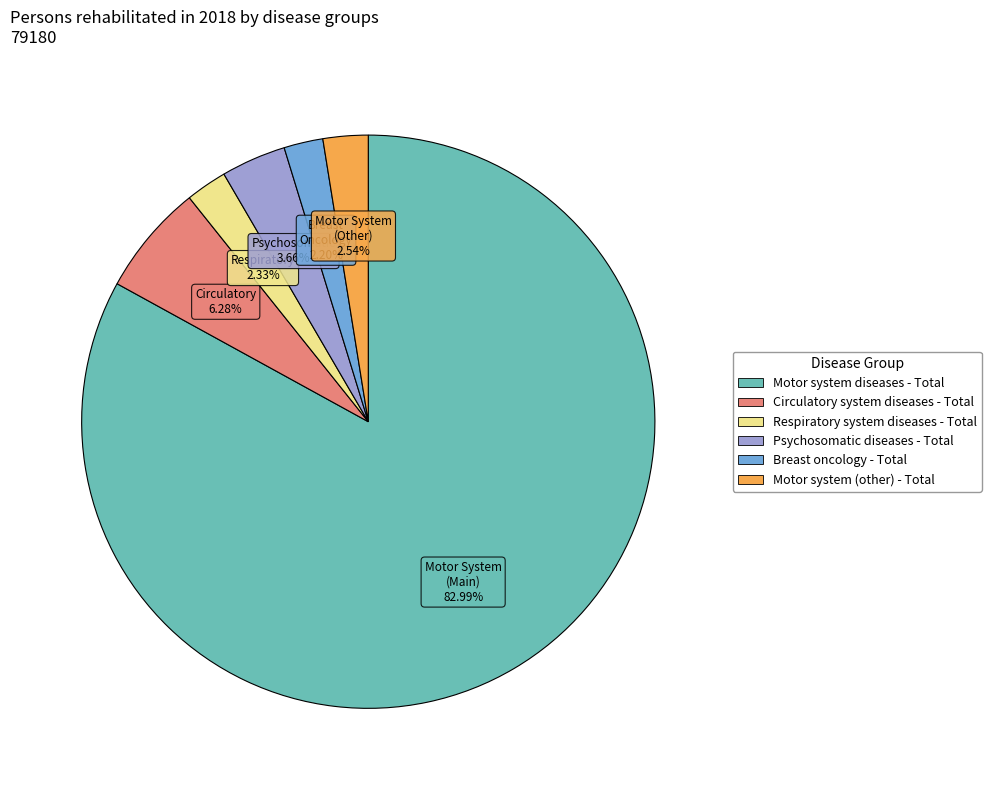

What percentage do Psychosomatic diseases - Total and Circulatory system diseases - Total together represent?

9.9%